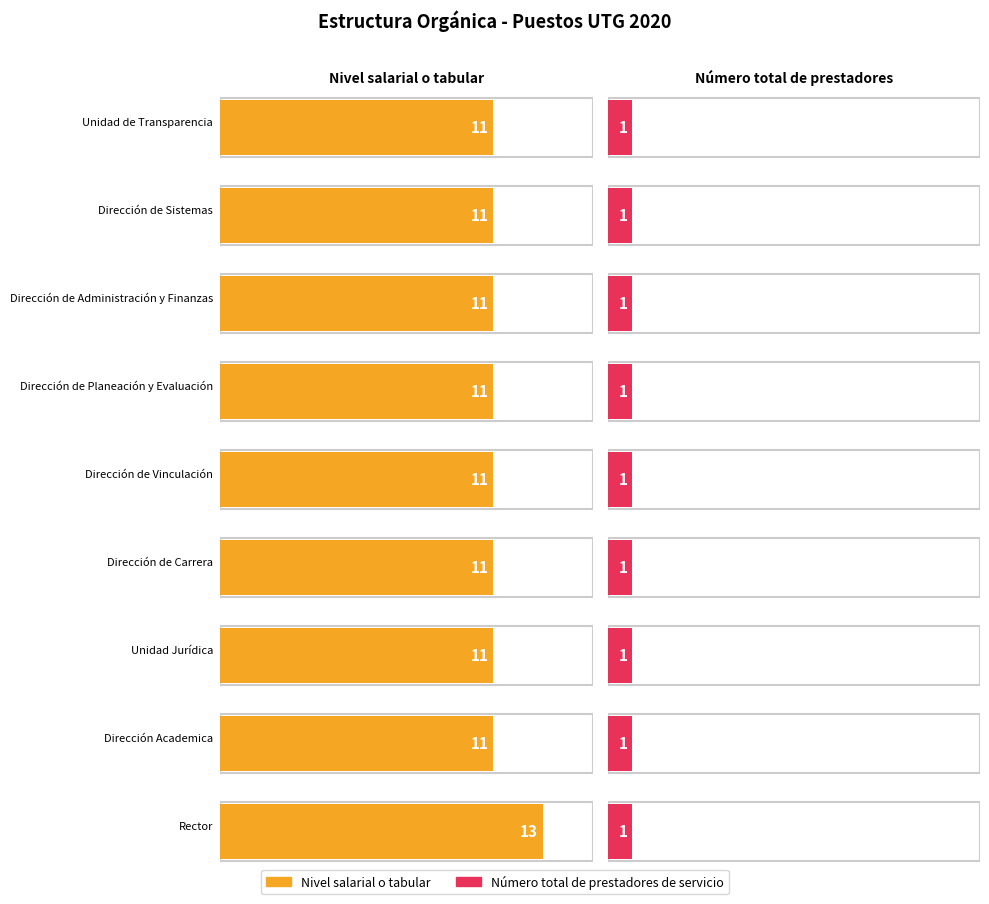

Which series has the largest range (max minus min)?

Nivel salarial o tabular